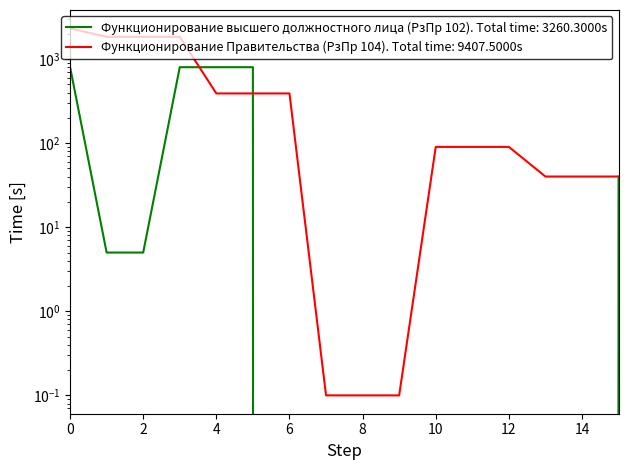

Reading left to right, transcribe all the data shown in this chart.

Функционирование высшего должностного лица (РзПр 102): 0=806.3	1=5.0	2=5.0	3=801.3	4=801.3	5=801.3	6=0.0	7=0.0	8=0.0	9=0.0	10=0.0	11=0.0	12=0.0	13=0.0	14=0.0	15=40.1
Функционирование Правительства (РзПр 104): 0=2321.8	1=1840.8	2=1840.8	3=1840.8	4=390.6	5=390.6	6=390.6	7=0.1	8=0.1	9=0.1	10=90.3	11=90.3	12=90.3	13=40.1	14=40.1	15=40.1